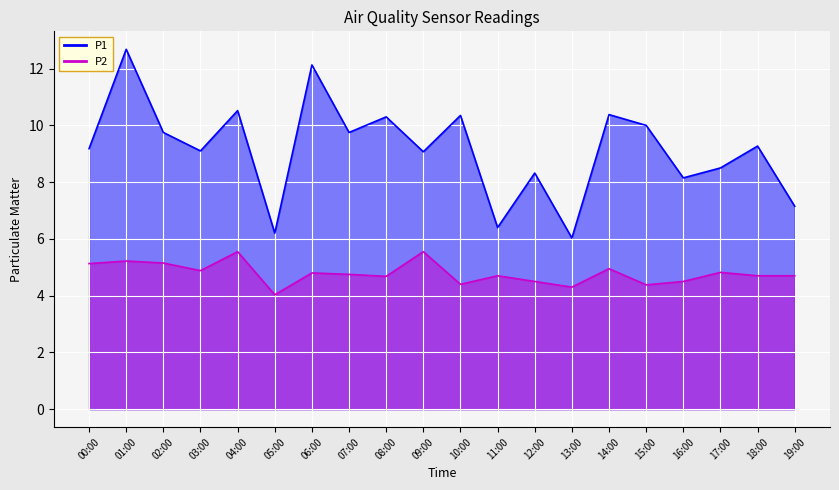

Is it true that P2 equals 5.2 at 01:00?

True